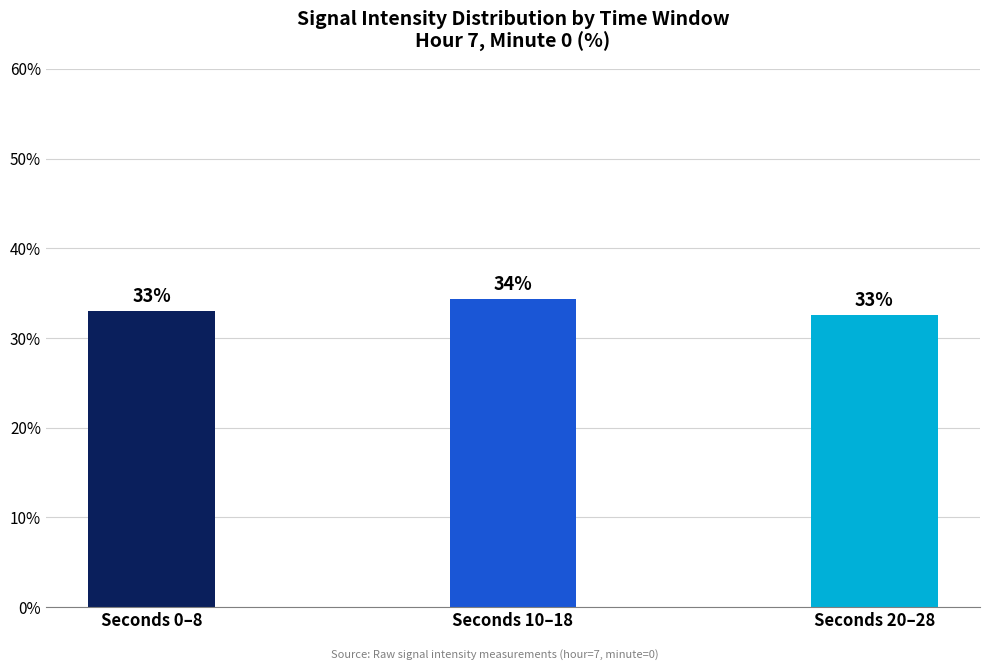

What is the average value?

33.3